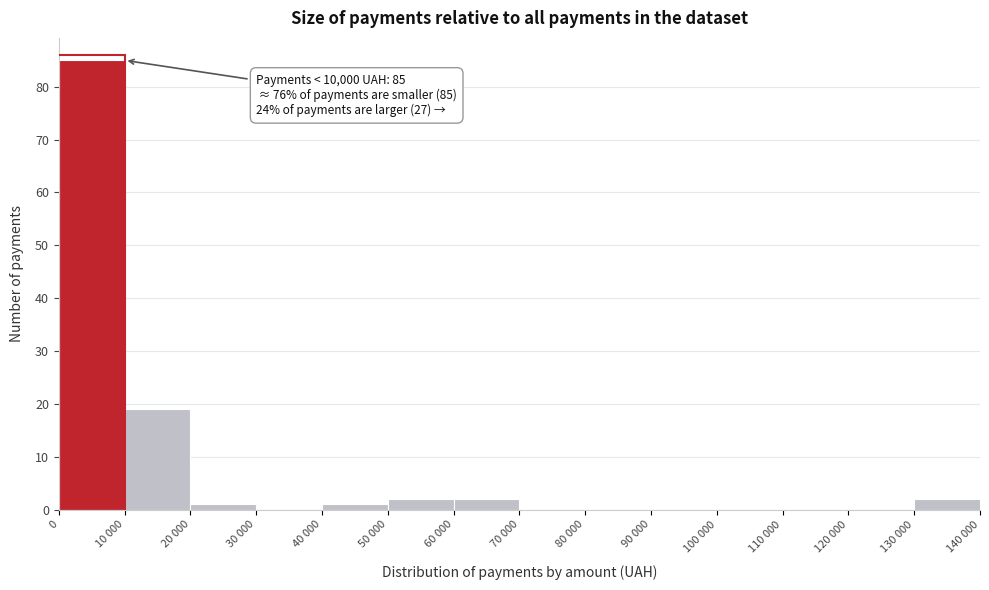

Reading left to right, transcribe all the data shown in this chart.

0=85	10 000=19	20 000=1	30 000=0	40 000=1	50 000=2	60 000=2	70 000=0	80 000=0	90 000=0	100 000=0	110 000=0	120 000=0	130 000=2